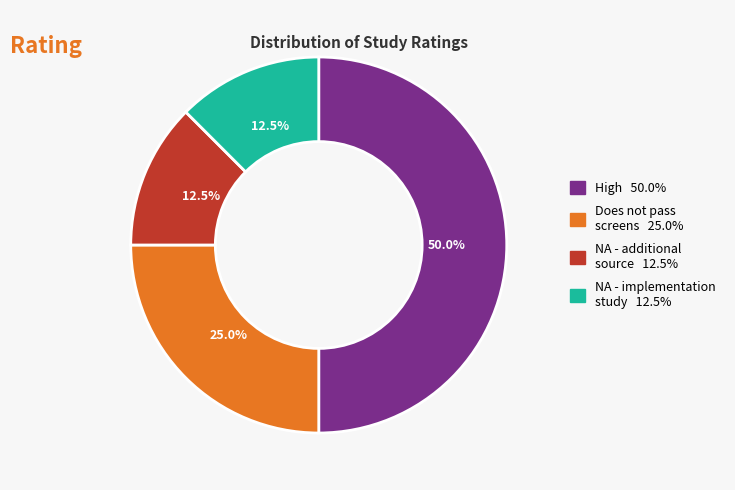

How many slices are in this pie chart?

4